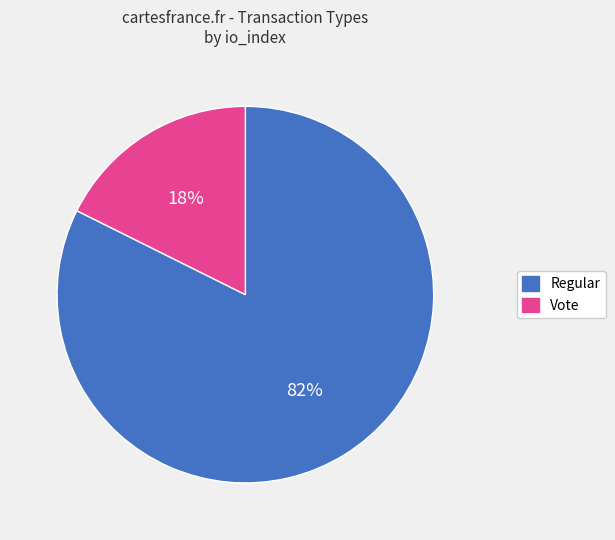

Which has a higher value, Regular or Vote?

Regular